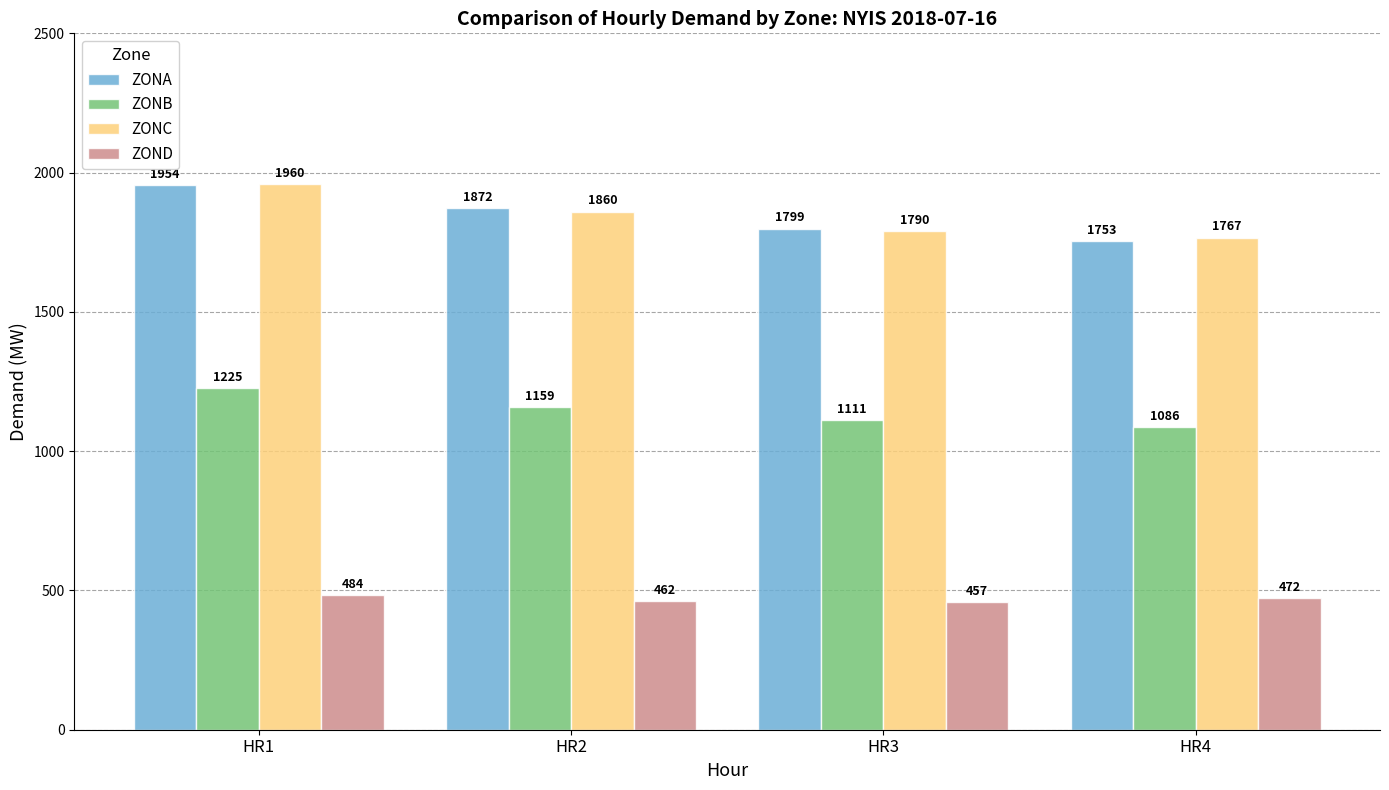

Reading left to right, what are all the values shown in this chart?

ZONA: HR1=1954	HR2=1872	HR3=1799	HR4=1753
ZONB: HR1=1225	HR2=1159	HR3=1111	HR4=1086
ZONC: HR1=1960	HR2=1860	HR3=1790	HR4=1767
ZOND: HR1=484	HR2=462	HR3=457	HR4=472